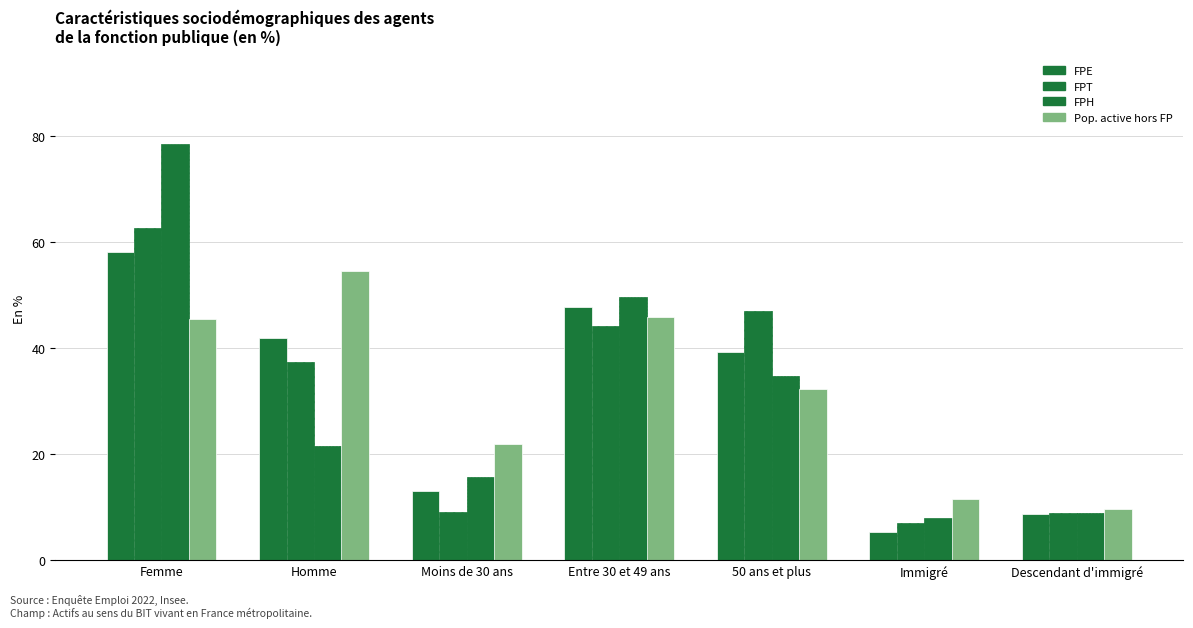

How many groups of bars are there?

7